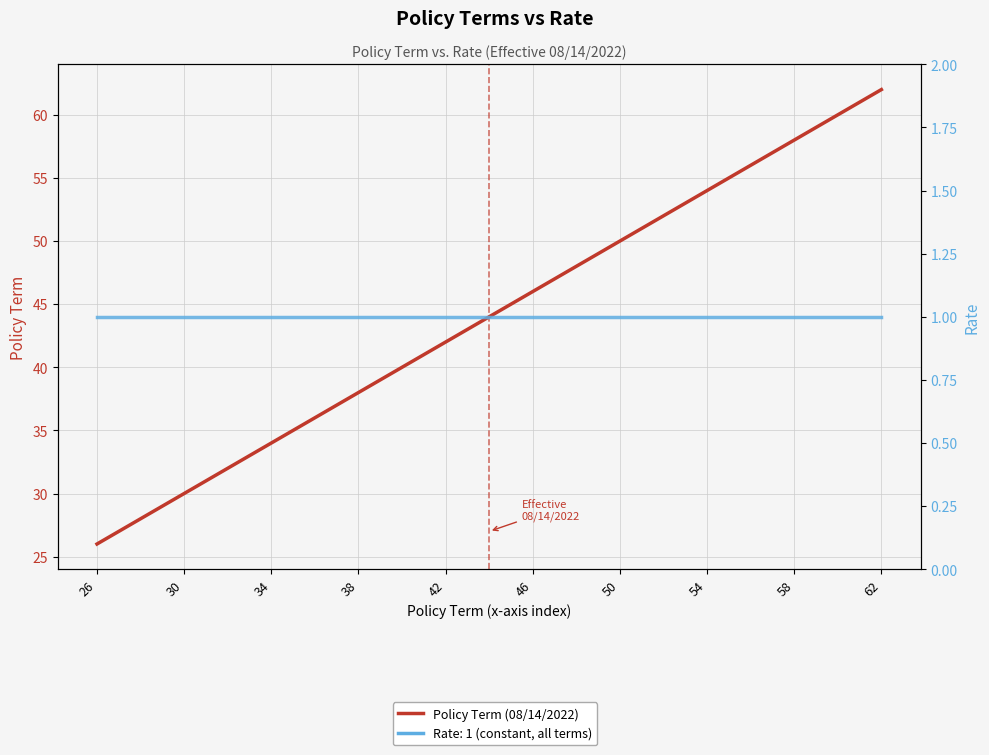

Which series has the largest total across all categories?

Policy Term